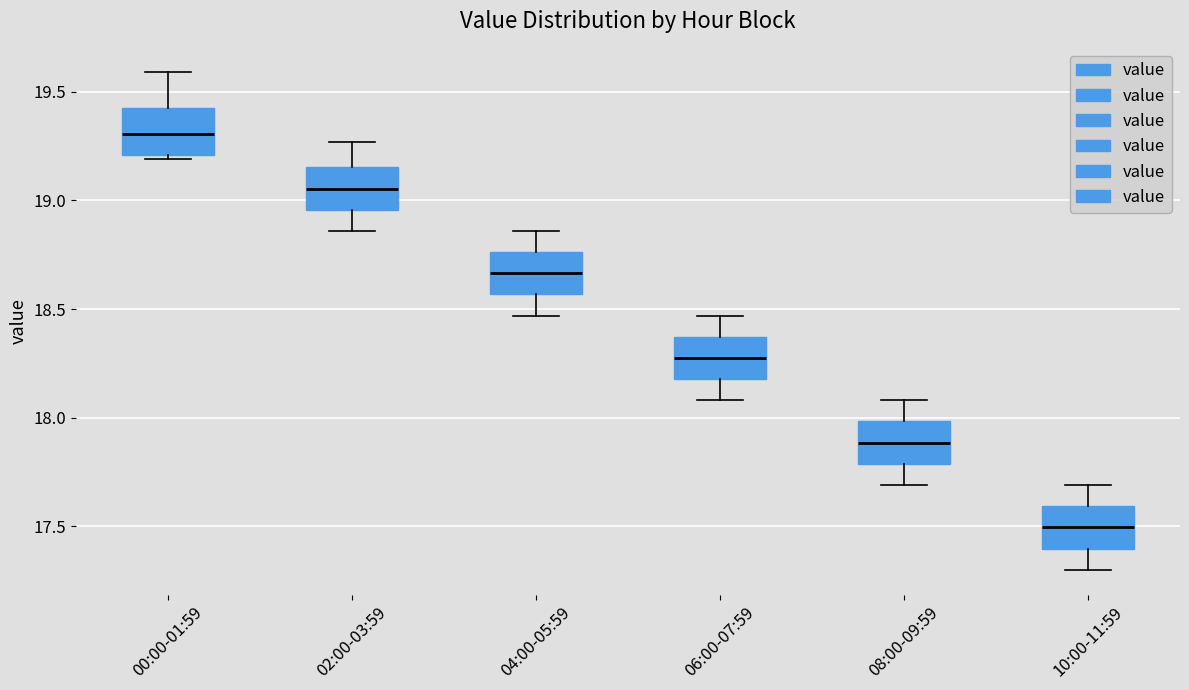

Which box has the lowest median line?

10:00-11:59